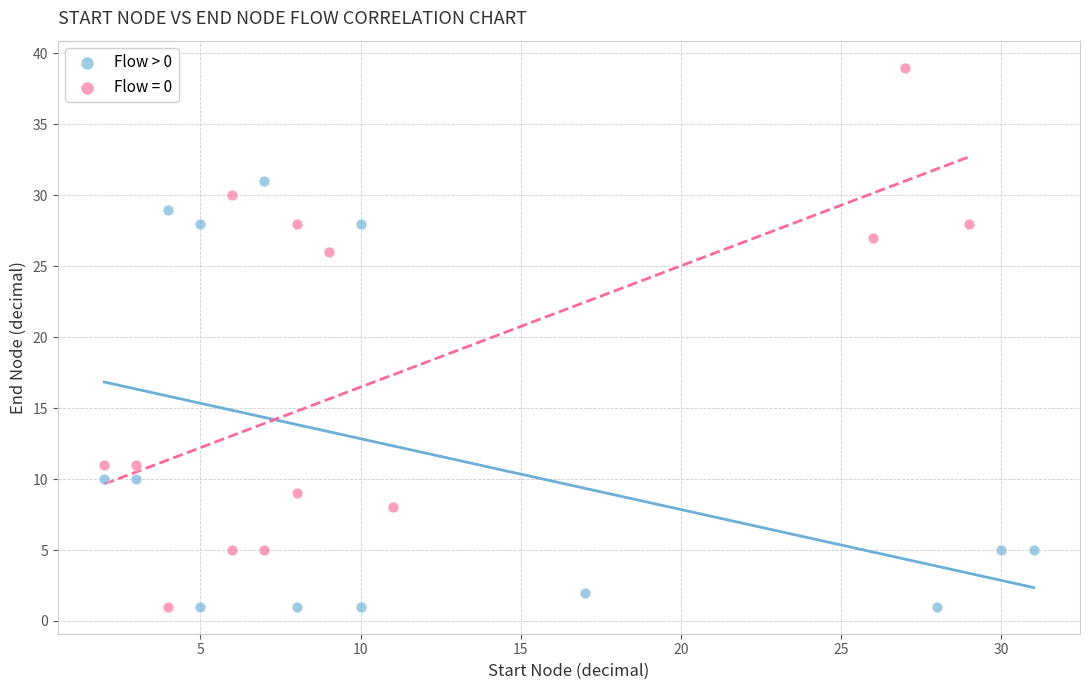

Which series contains the highest Y value?

Flow = 0